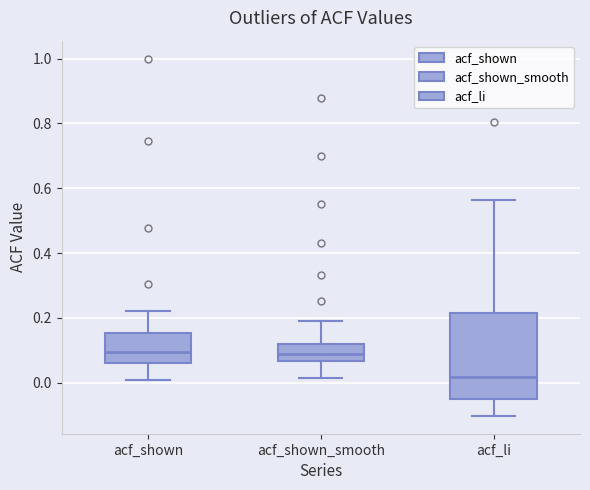

Which box has the lowest median line?

acf_li